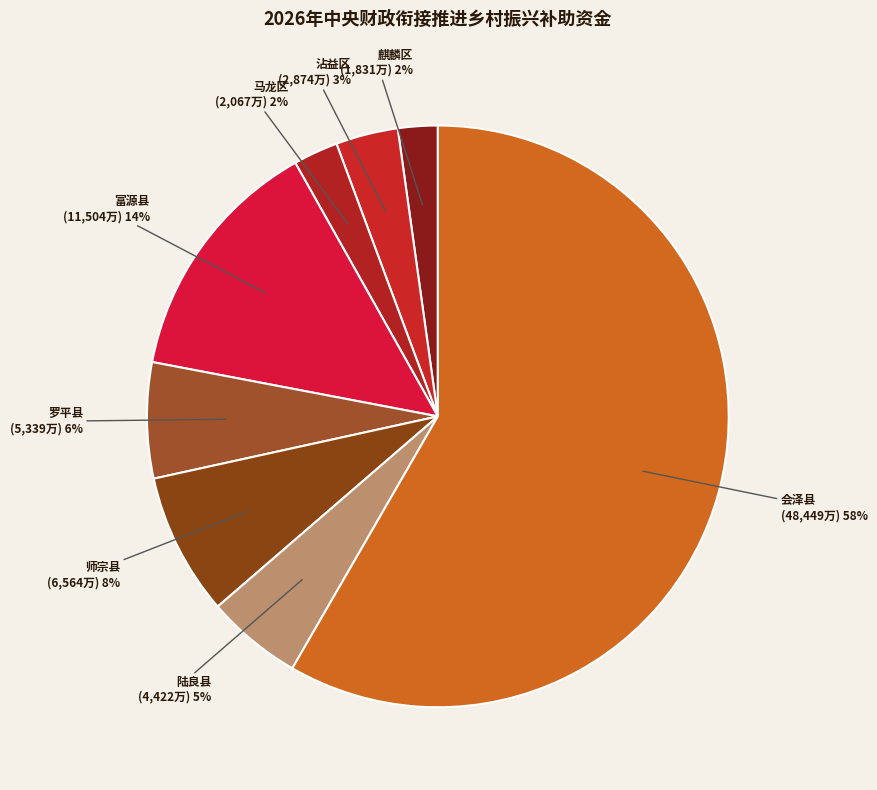

Which category accounts for the majority?

会泽县